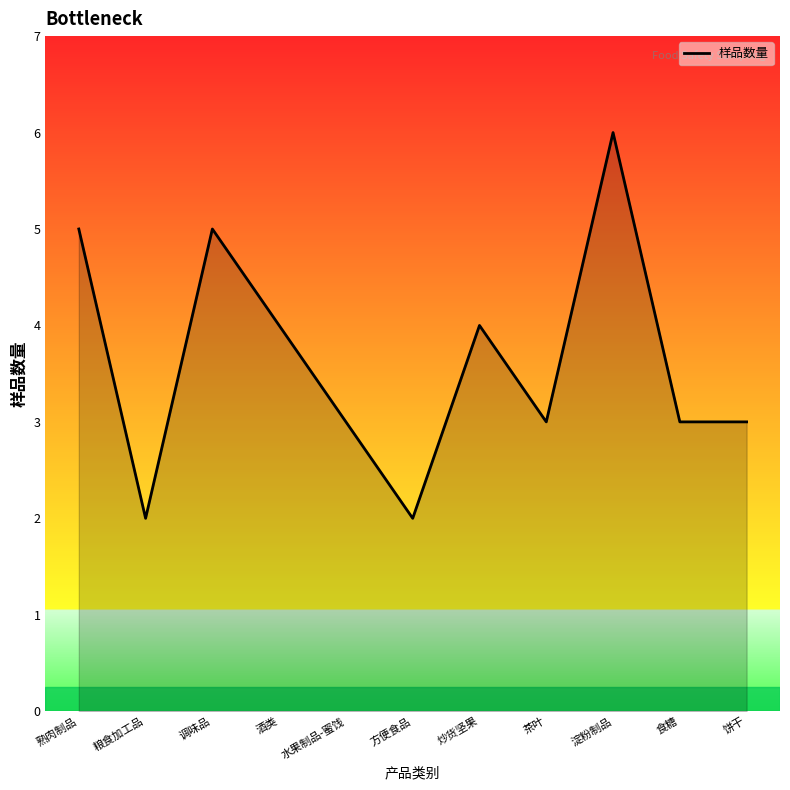

What is the sum of all values?

40